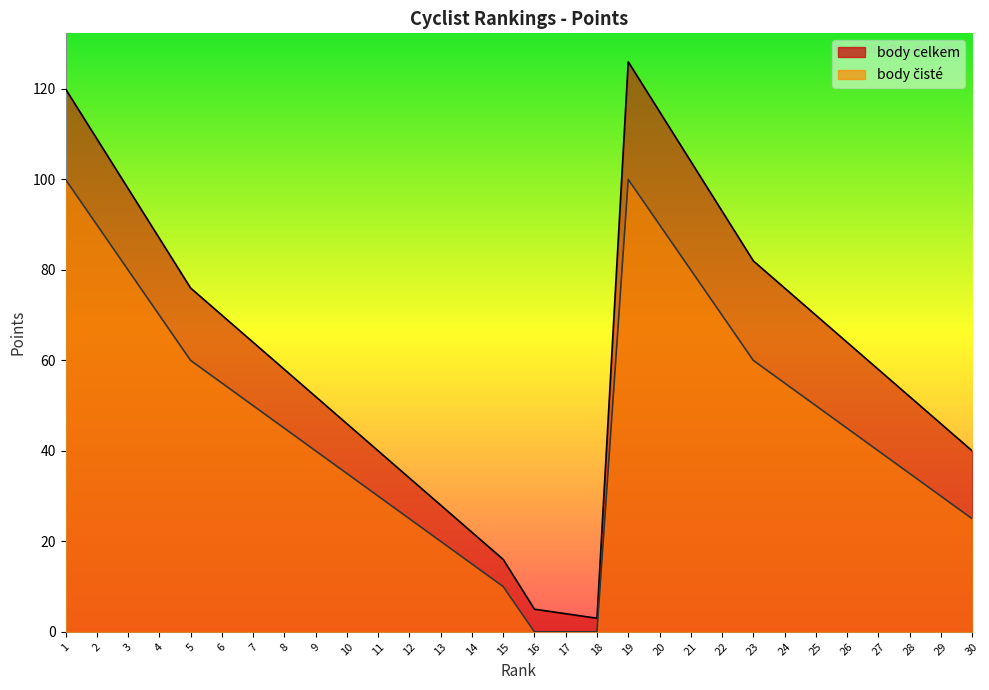

Where is the first local maximum for body čisté?

19